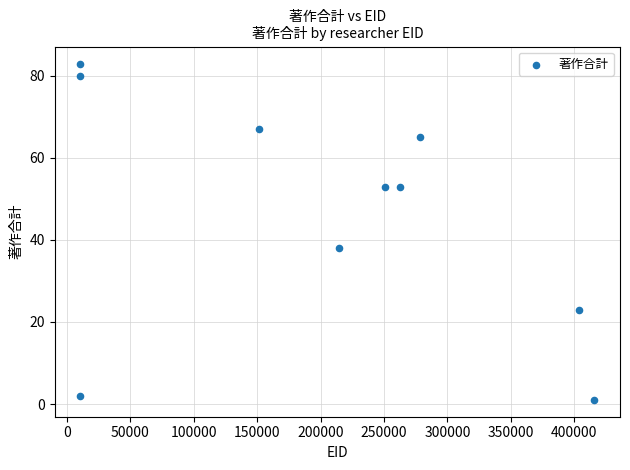

What Y value in the scatter plot is closest to 42?

38